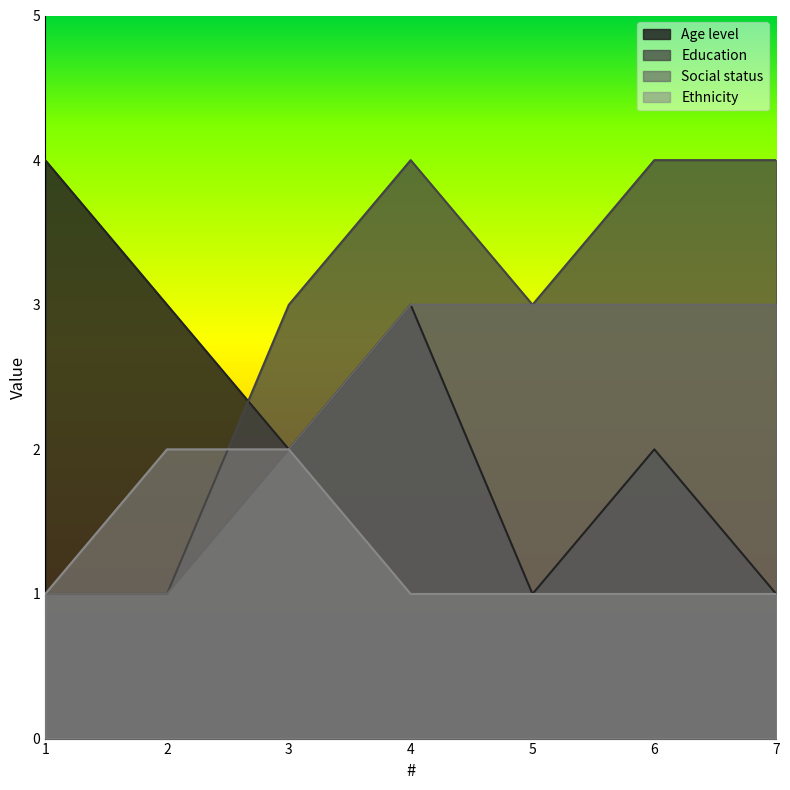

Between 2 and 6, which series saw the biggest shift?

Education